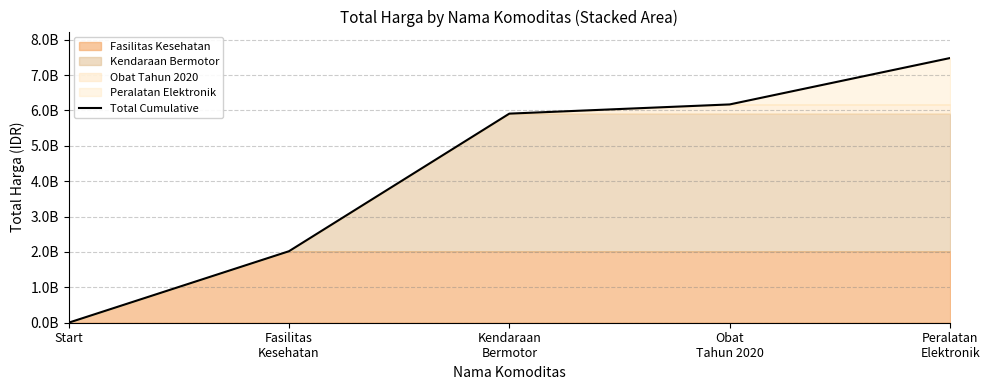

Reading left to right, extract all data points from this chart.

Start=0	Fasilitas
Kesehatan=2020217015	Kendaraan
Bermotor=5908781115	Obat
Tahun 2020=6169201285	Peralatan
Elektronik=7480422085